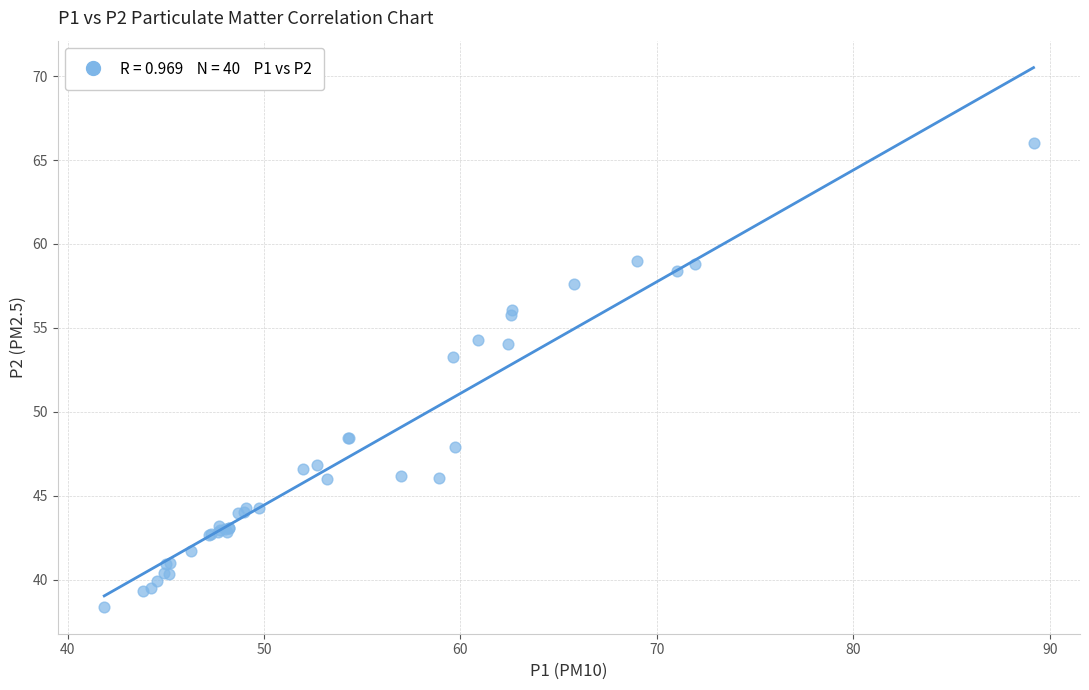

What Y value in the scatter plot is closest to 52?

53.3